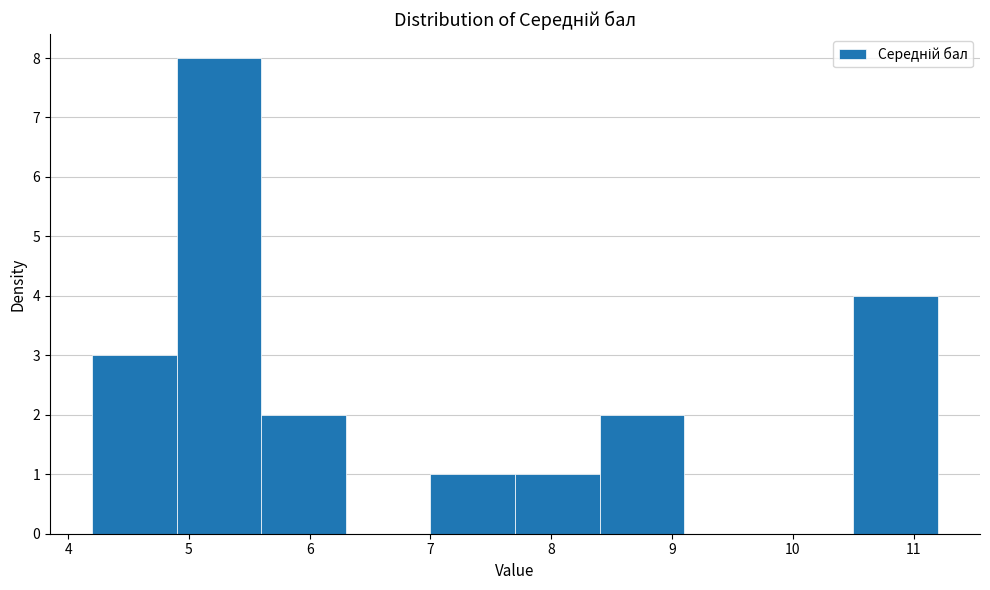

Reading left to right, transcribe this chart: for each bar, give the range it covers on the x-axis and its height. The values are not printed on the chart, so give them approximately, as read against the axis.

4.2 to 4.9: 3
4.9 to 5.6: 8
5.6 to 6.3: 2
6.3 to 7.0: 0
7.0 to 7.7: 1
7.7 to 8.4: 1
8.4 to 9.1: 2
9.1 to 9.8: 0
9.8 to 10.5: 0
10.5 to 11.2: 4